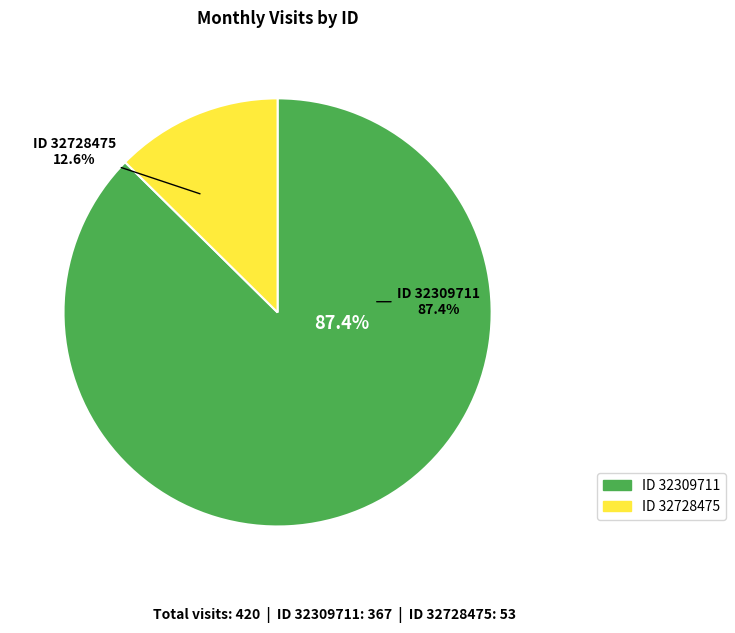

What is the ratio of the value at 32728475 to the value at 32309711?

0.1